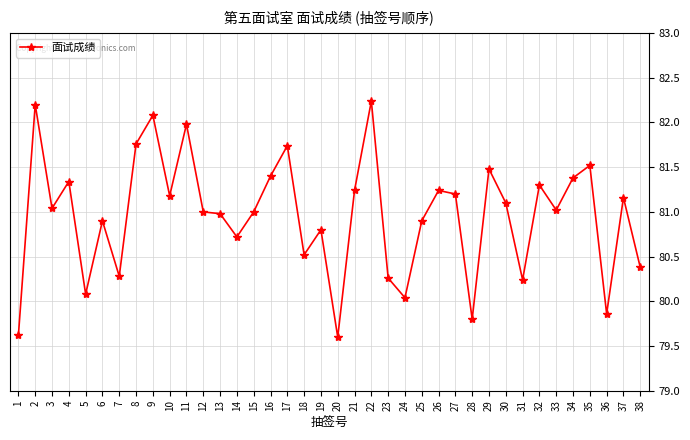

What is the minimum value shown in the chart?

79.6